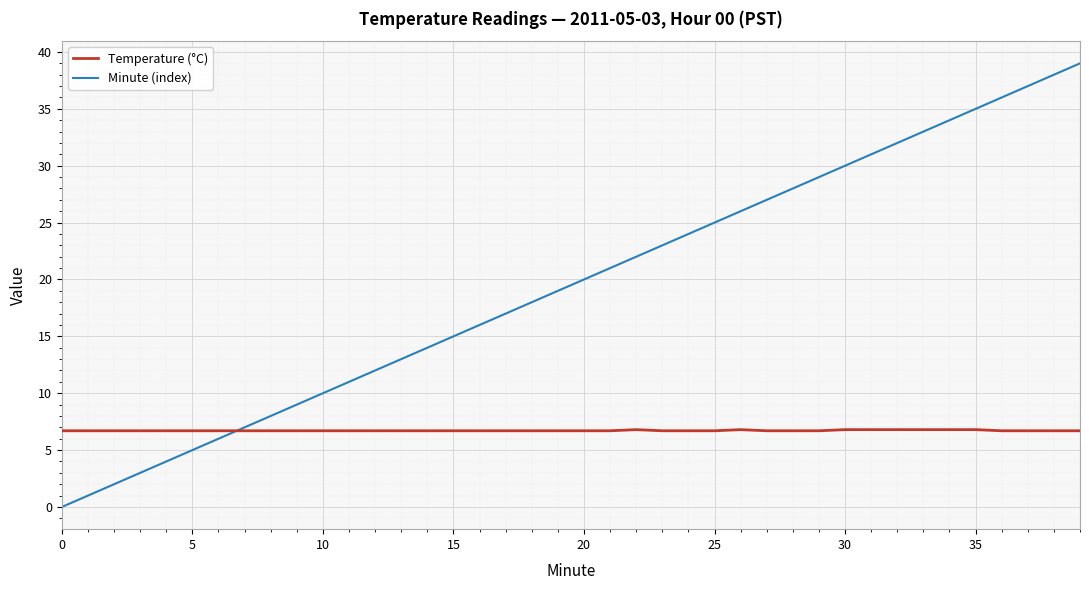

What is the maximum value shown in the chart?

39.0